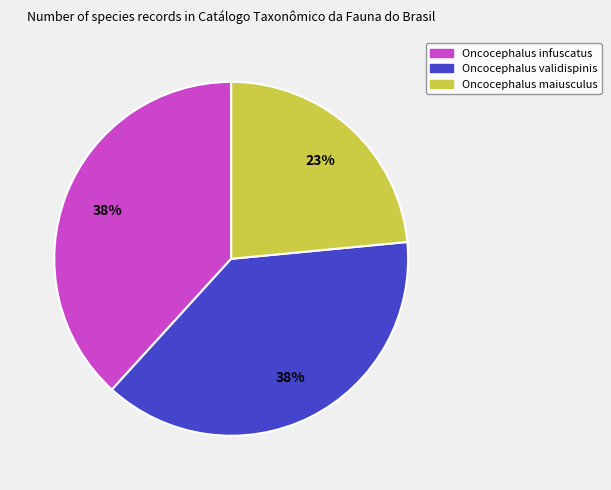

Does Oncocephalus maiusculus account for over 50% of the chart?

No